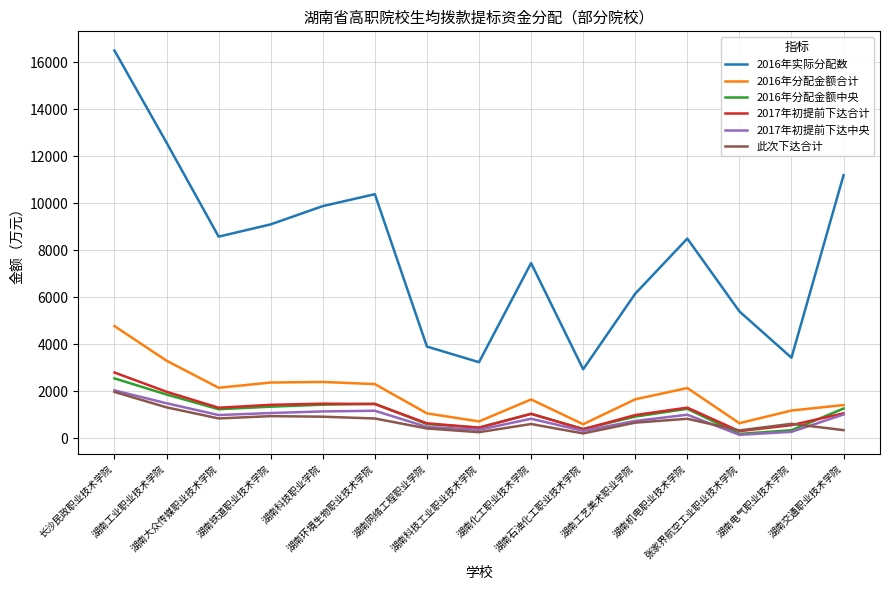

True or false: 2016年实际分配数 and 2016年分配金额中央 intersect in this chart.

False